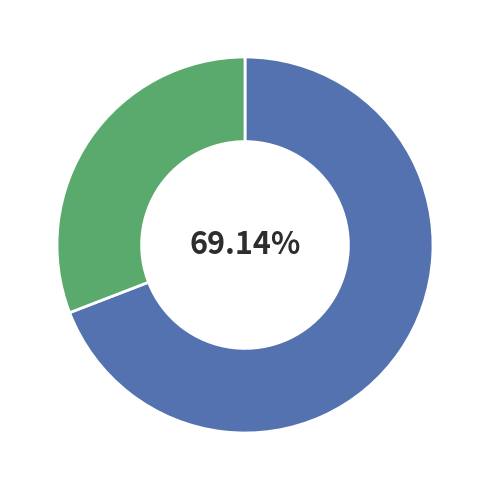

How many segments does this pie chart have?

2